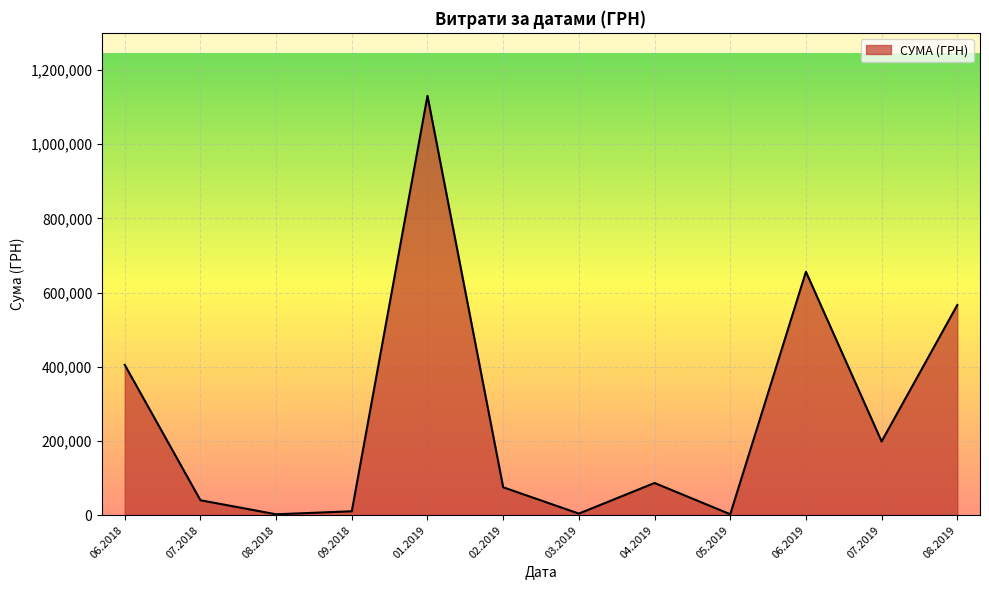

Is it true that the value at 07.2019 is 268052.6?

False